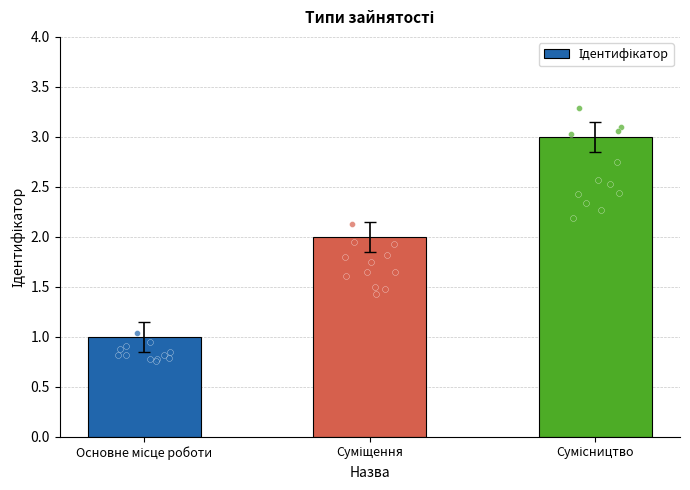

What is the change in value from Основне місце роботи to Сумісництво?

+2